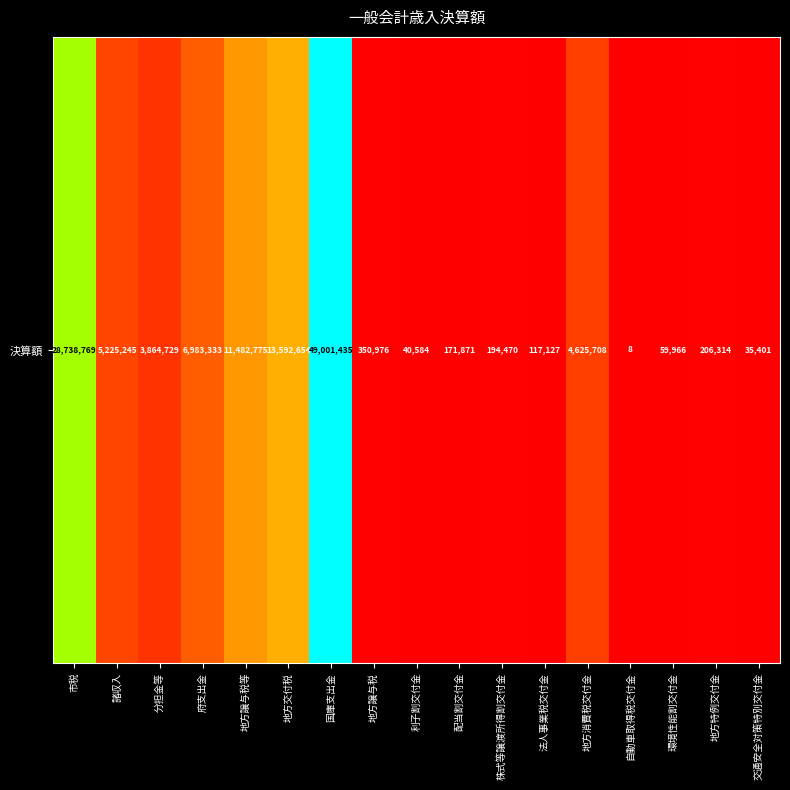

True or false: the data shows 0.0 at 地方特例交付金.

False